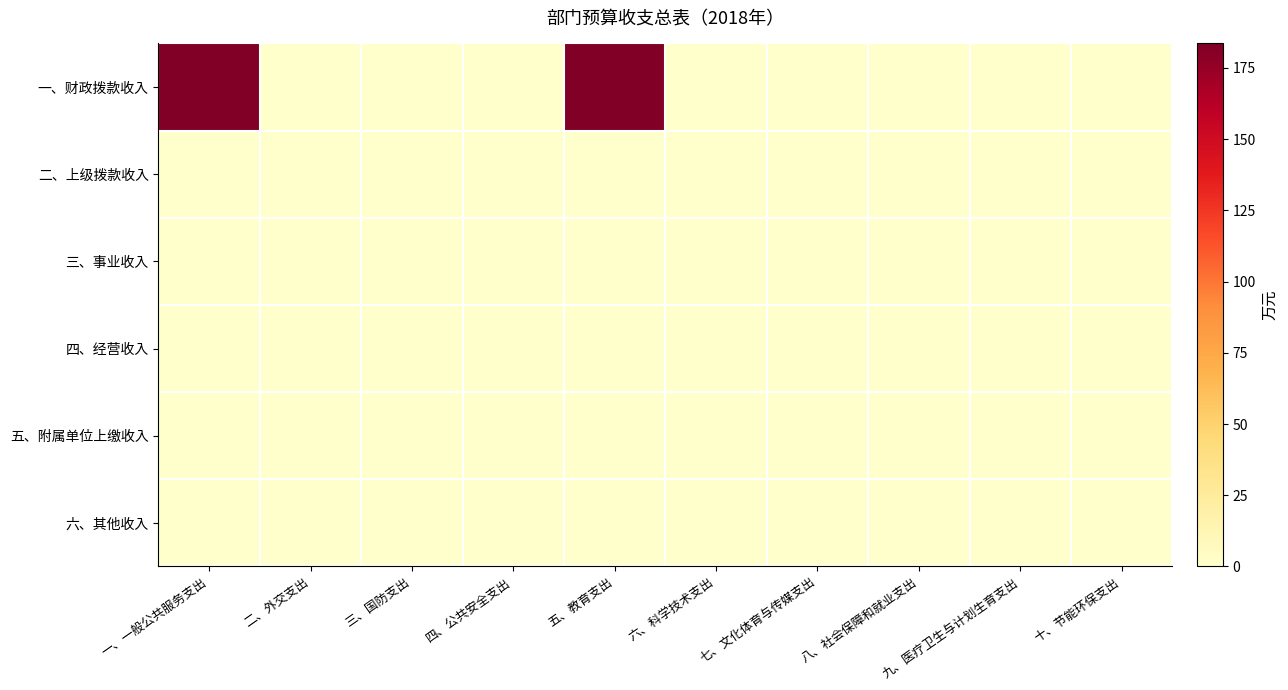

Reading left to right, what are all the values shown in this chart?

一、财政拨款收入: 一、一般公共服务支出=183.6	二、外交支出=0.0	三、国防支出=0.0	四、公共安全支出=0.0	五、教育支出=183.6	六、科学技术支出=0.0	七、文化体育与传媒支出=0.0	八、社会保障和就业支出=0.0	九、医疗卫生与计划生育支出=0.0	十、节能环保支出=0.0
二、上级拨款收入: 一、一般公共服务支出=0.0	二、外交支出=0.0	三、国防支出=0.0	四、公共安全支出=0.0	五、教育支出=0.0	六、科学技术支出=0.0	七、文化体育与传媒支出=0.0	八、社会保障和就业支出=0.0	九、医疗卫生与计划生育支出=0.0	十、节能环保支出=0.0
三、事业收入: 一、一般公共服务支出=0.0	二、外交支出=0.0	三、国防支出=0.0	四、公共安全支出=0.0	五、教育支出=0.0	六、科学技术支出=0.0	七、文化体育与传媒支出=0.0	八、社会保障和就业支出=0.0	九、医疗卫生与计划生育支出=0.0	十、节能环保支出=0.0
四、经营收入: 一、一般公共服务支出=0.0	二、外交支出=0.0	三、国防支出=0.0	四、公共安全支出=0.0	五、教育支出=0.0	六、科学技术支出=0.0	七、文化体育与传媒支出=0.0	八、社会保障和就业支出=0.0	九、医疗卫生与计划生育支出=0.0	十、节能环保支出=0.0
五、附属单位上缴收入: 一、一般公共服务支出=0.0	二、外交支出=0.0	三、国防支出=0.0	四、公共安全支出=0.0	五、教育支出=0.0	六、科学技术支出=0.0	七、文化体育与传媒支出=0.0	八、社会保障和就业支出=0.0	九、医疗卫生与计划生育支出=0.0	十、节能环保支出=0.0
六、其他收入: 一、一般公共服务支出=0.0	二、外交支出=0.0	三、国防支出=0.0	四、公共安全支出=0.0	五、教育支出=0.0	六、科学技术支出=0.0	七、文化体育与传媒支出=0.0	八、社会保障和就业支出=0.0	九、医疗卫生与计划生育支出=0.0	十、节能环保支出=0.0